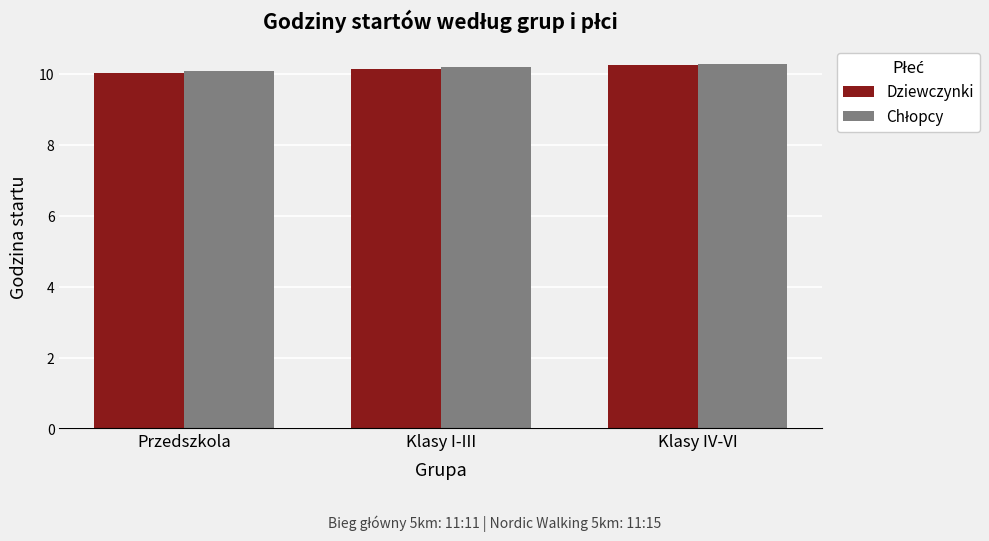

Which category has the lowest value across all series?

Przedszkola